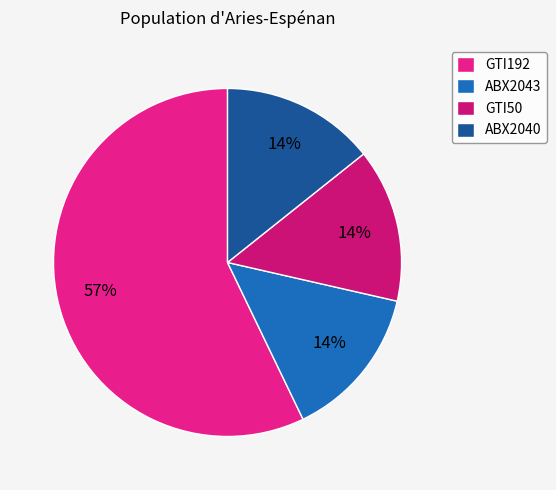

To the nearest percent, what portion does GTI192 represent?

57%